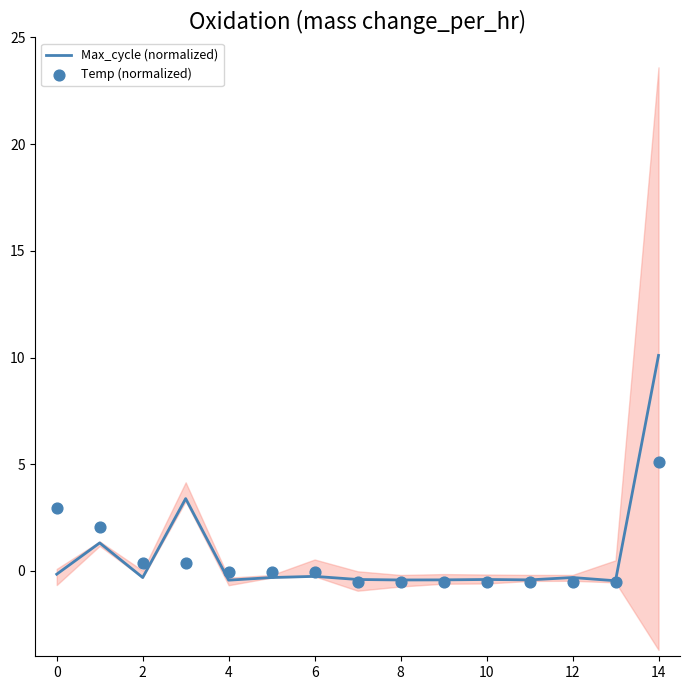

At which category is the sum across all series the highest?

14